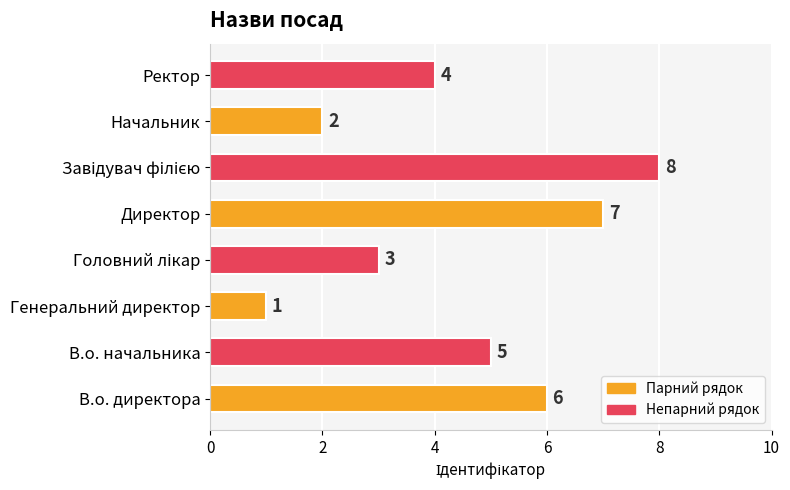

What is the greatest value displayed?

8